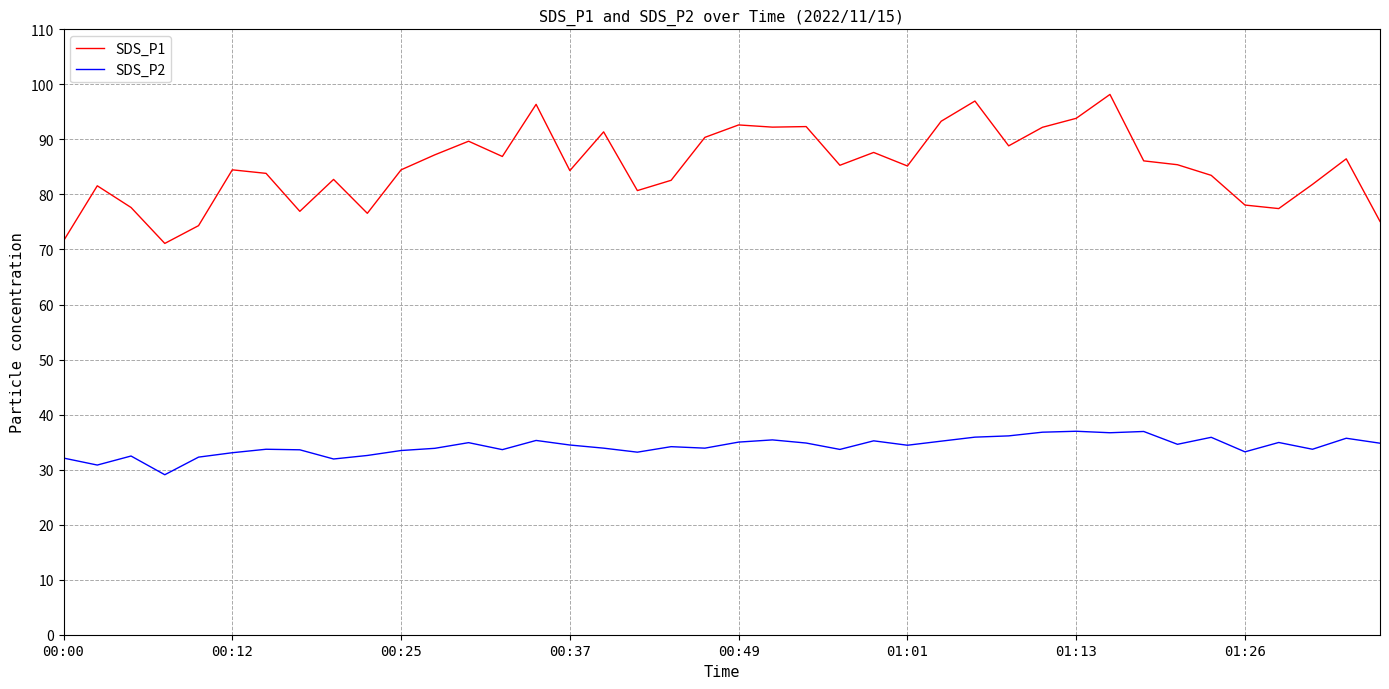

What is the minimum value for SDS_P2?

29.1